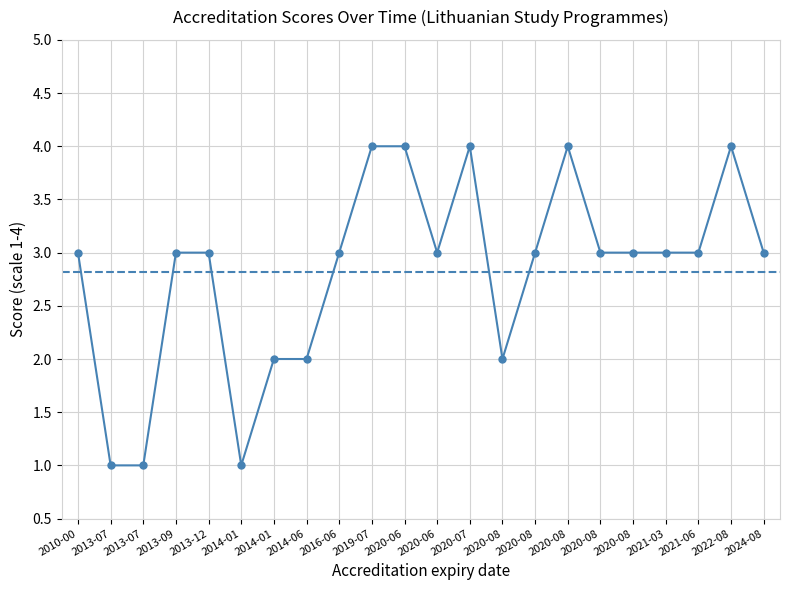

Does the chart have visible grid lines?

Yes